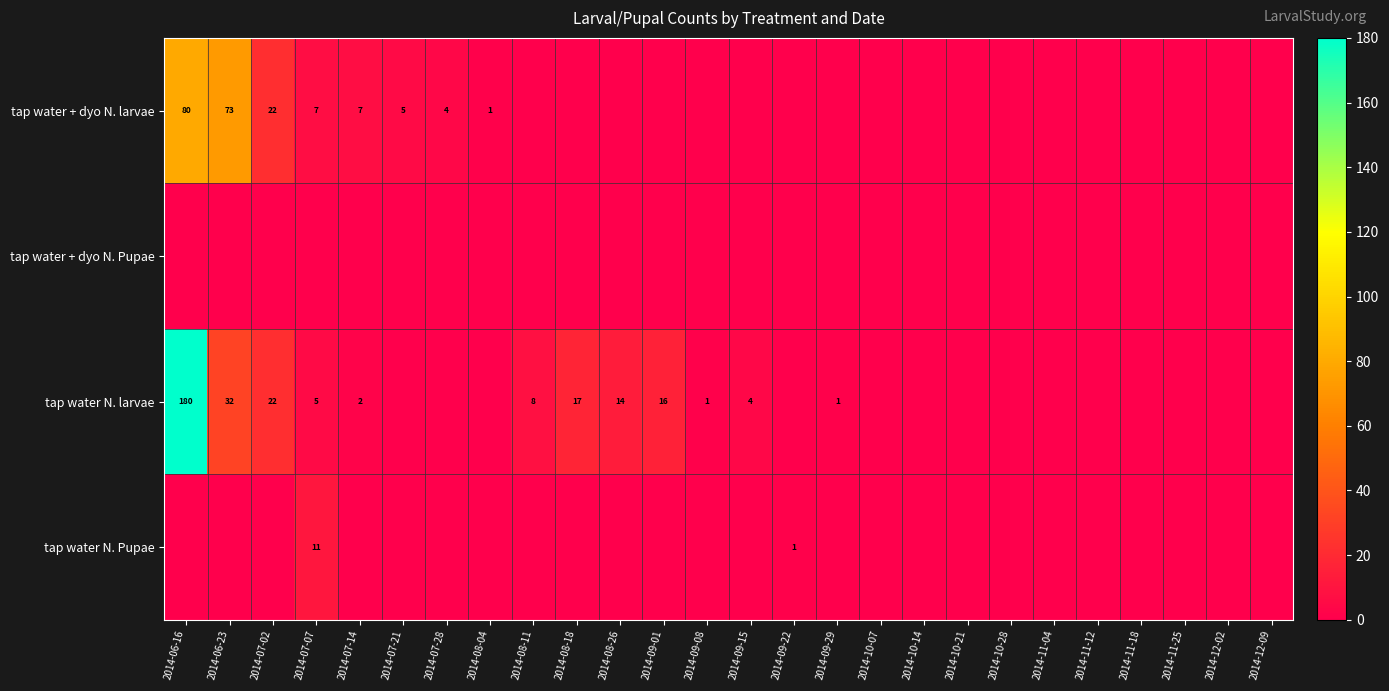

Is it true that tap water + dyo N. larvae equals -35 at 2014-10-21?

False